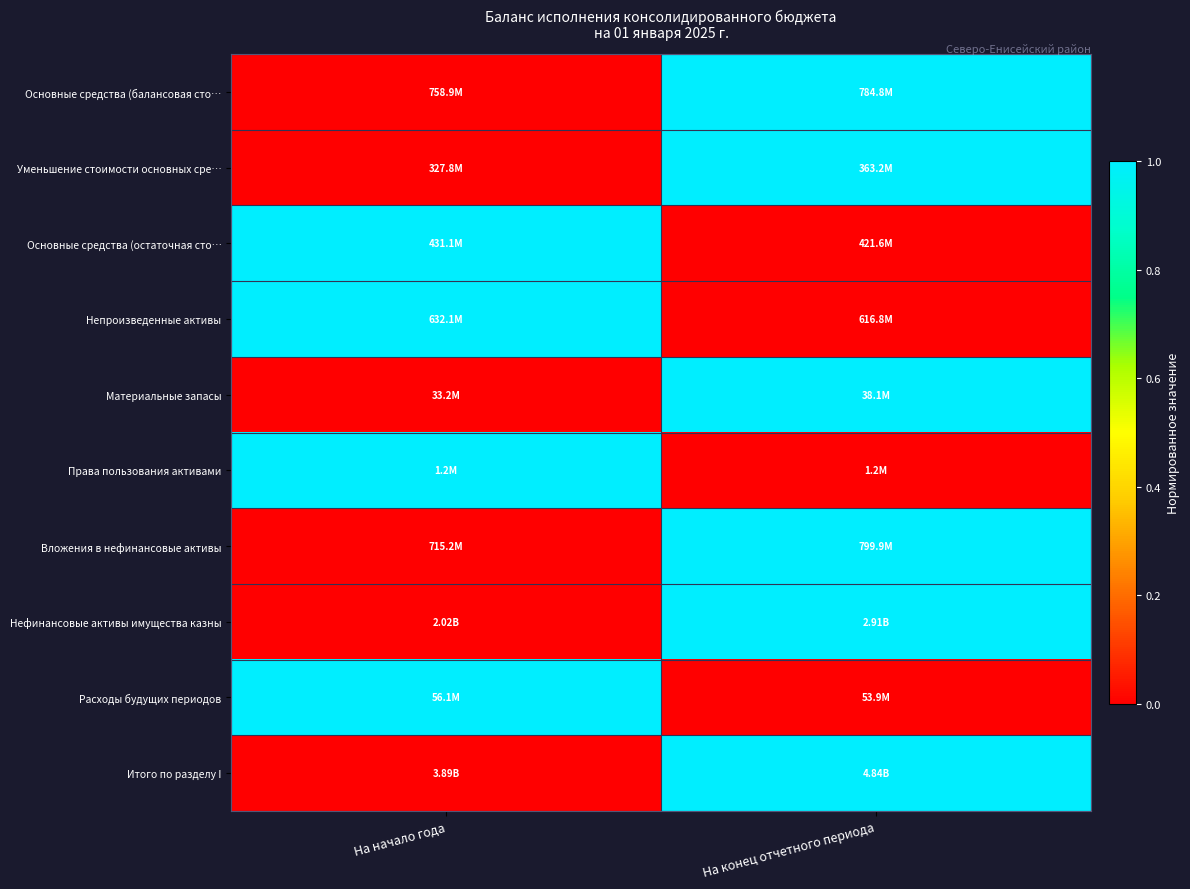

At how many categories does at least one series exceed 0?

2